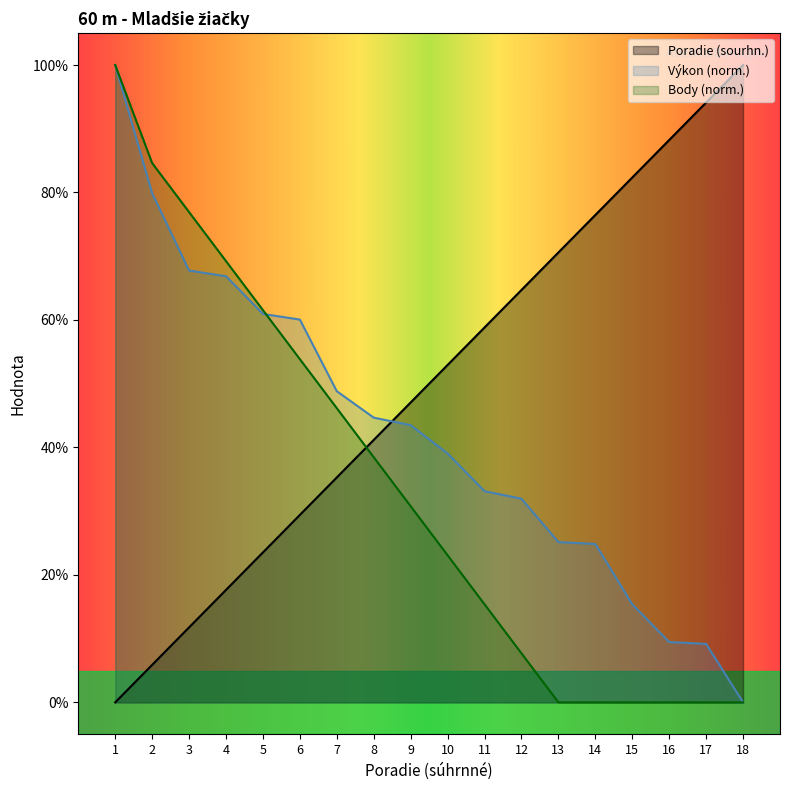

At which category is the sum across all series the highest?

1